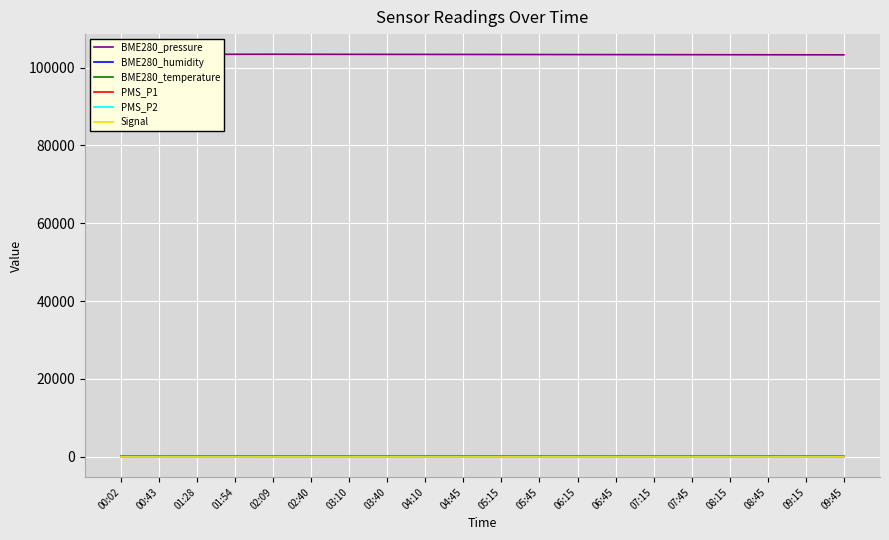

True or false: BME280_pressure and BME280_humidity intersect in this chart.

False